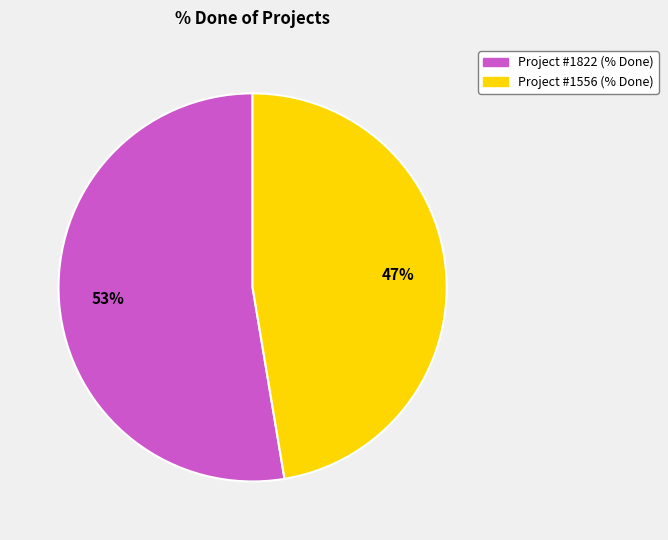

Is there any slice that represents more than half of the pie?

Yes